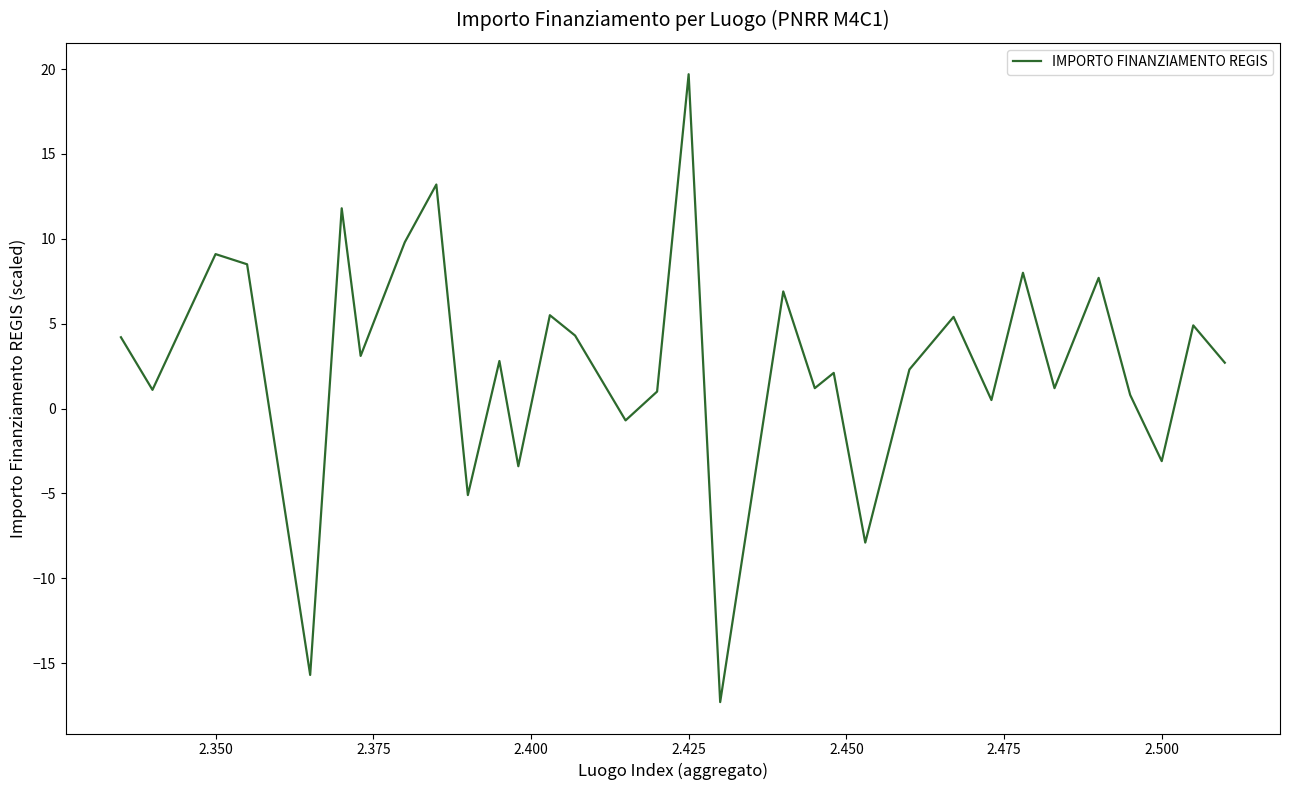

How many categories are shown in the chart?

32